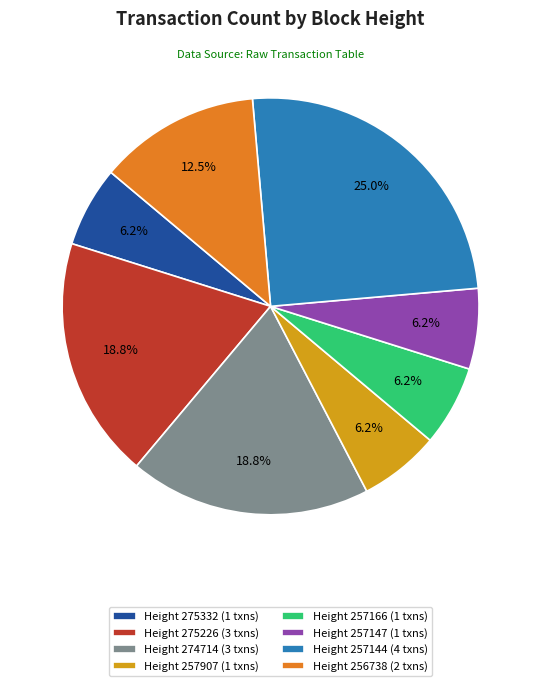

What is the ratio of the value at Height 275226 (3 txns) to the value at Height 257166 (1 txns)?

3.0